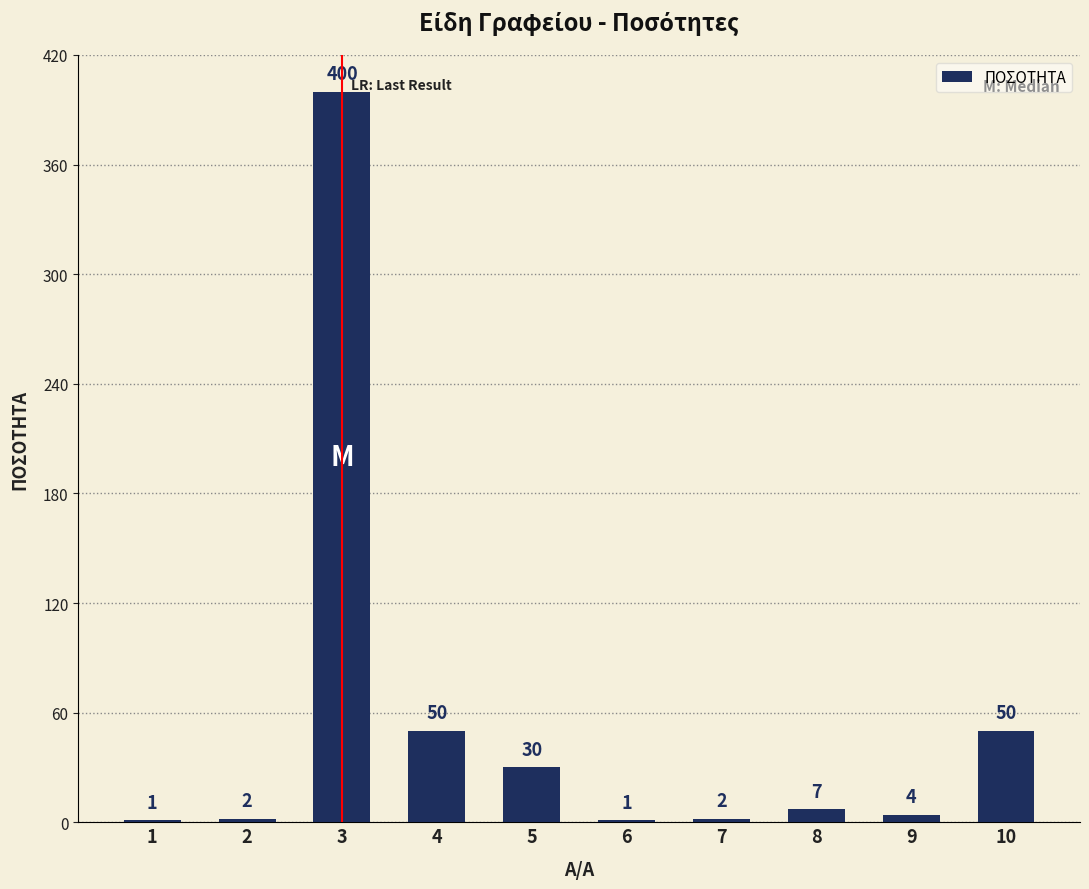

The value at 9 is 4. True or false?

True